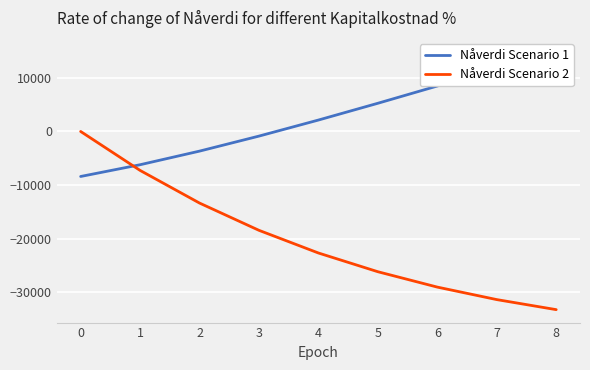

List the series in order of their overall mean, highest first.

Nåverdi Scenario 1, Nåverdi Scenario 2